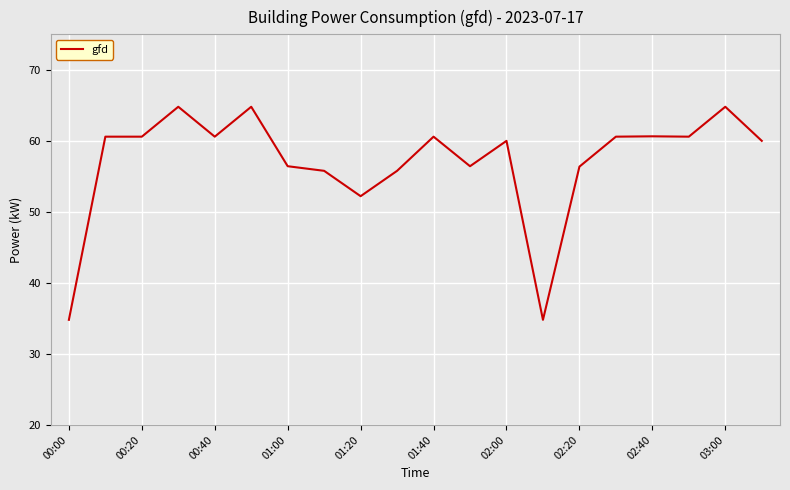

What is the greatest value displayed?

64.8